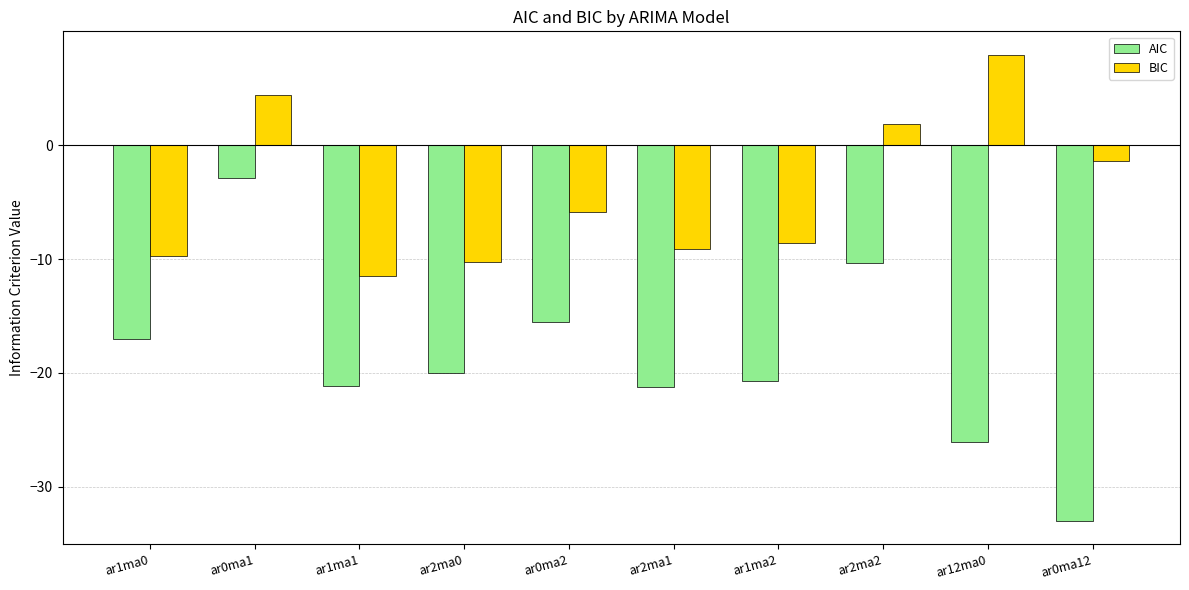

What is the minimum value for BIC?

-11.5